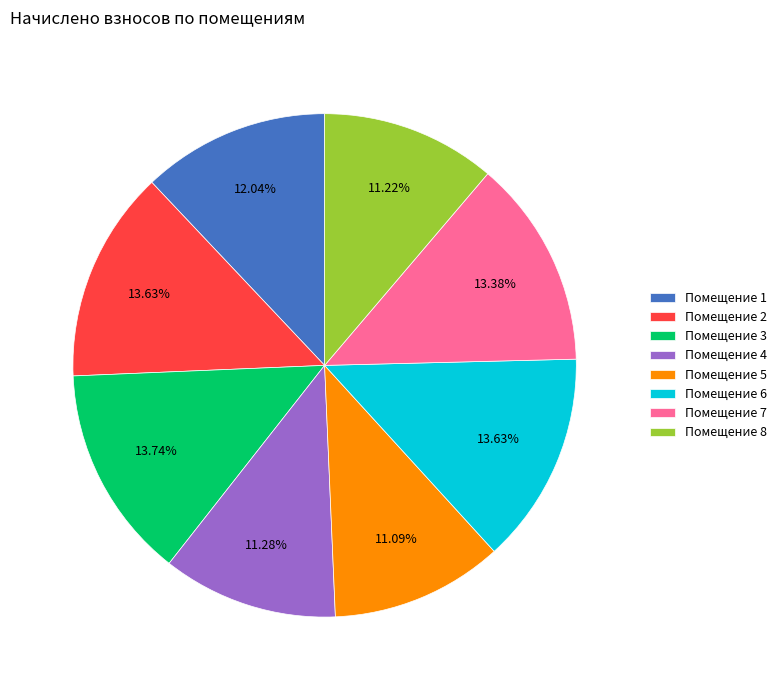

Approximately how many times larger is the value at Помещение 3 compared to Помещение 1?

1.1